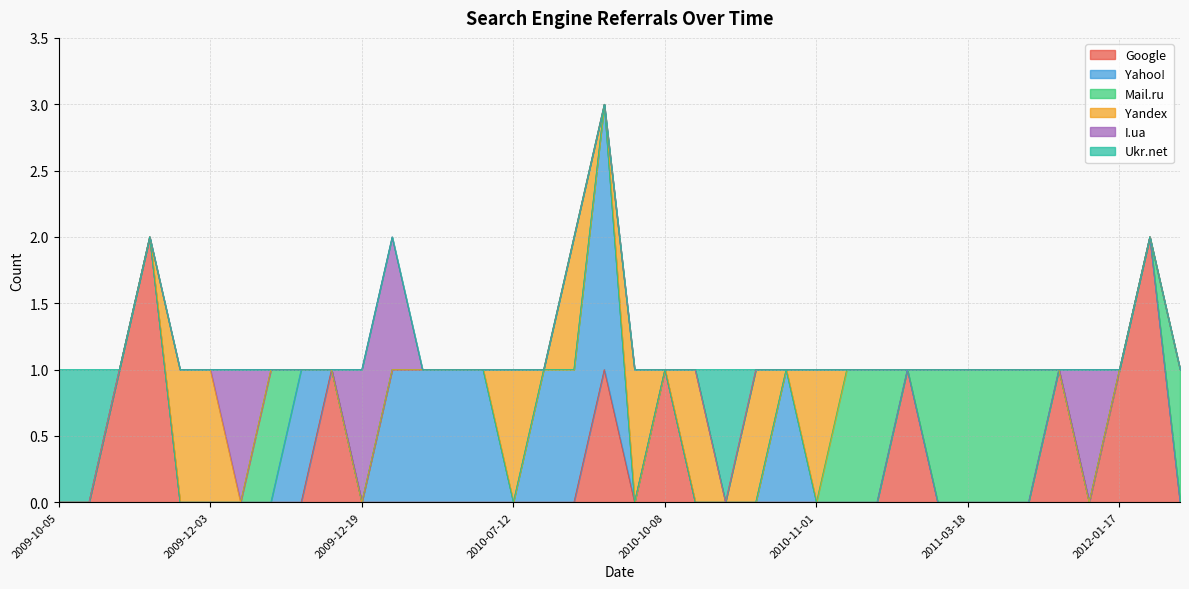

True or false: Ukr.net has a value of 0 at 2010-10-13.

False